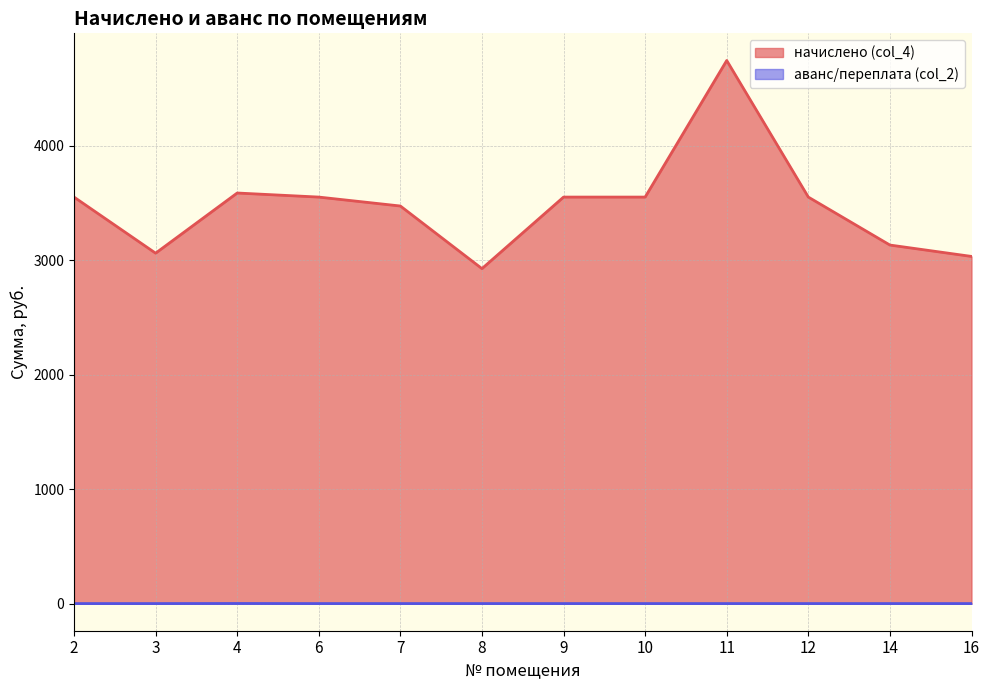

What are all the series names shown in the legend?

начислено (col_4), аванс/переплата (col_2)